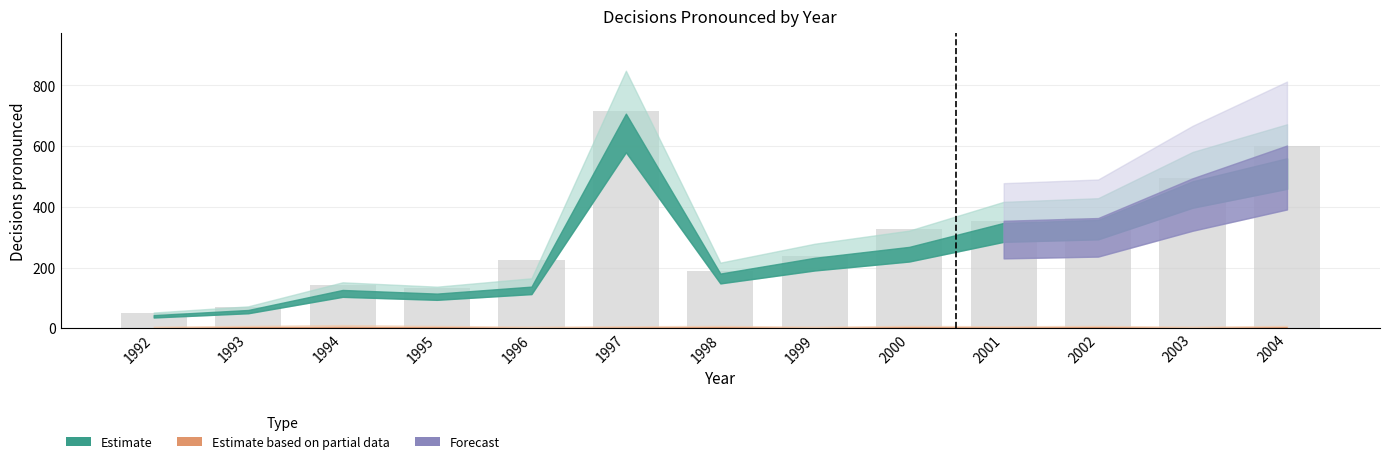

What is the sum of all values?

3899